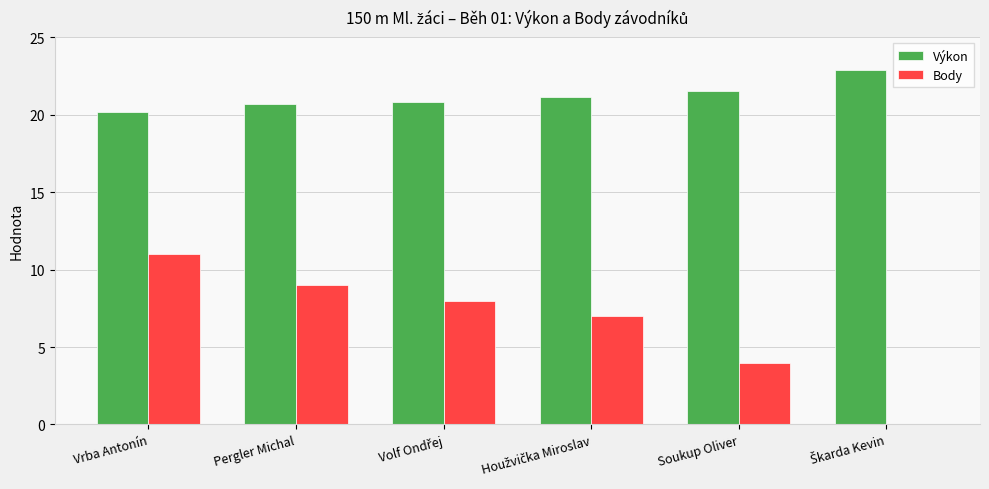

What are all the series names shown in the legend?

Výkon, Body